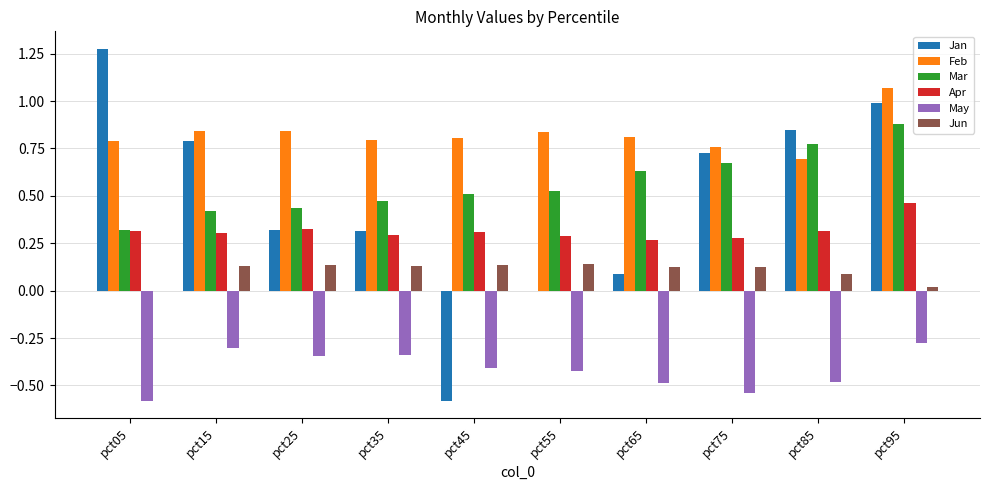

What are all the series names shown in the legend?

Jan, Feb, Mar, Apr, May, Jun